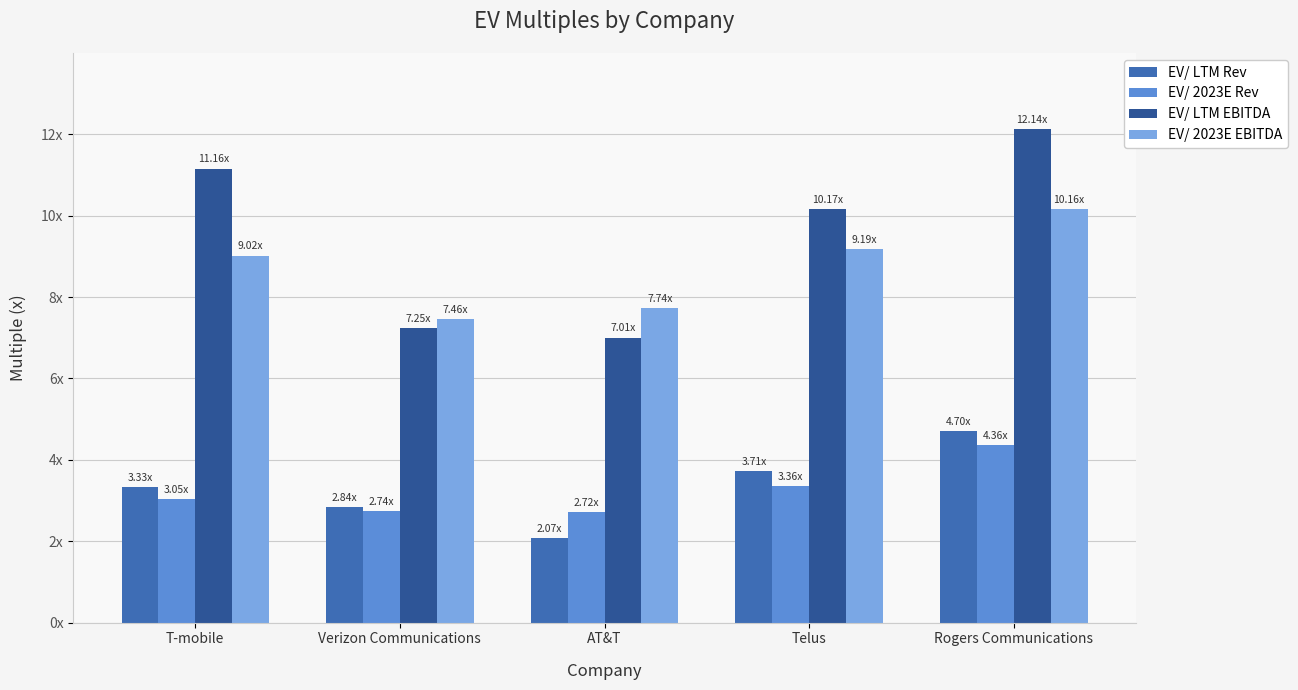

Where is EV/ 2023E Rev nearest to the value 3?

T-mobile